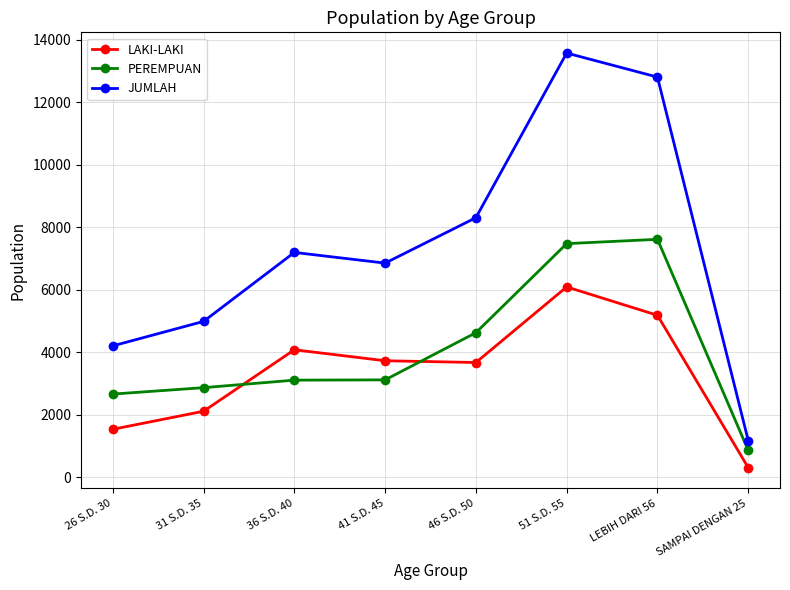

Rank the series at LEBIH DARI 56 from lowest to highest value.

LAKI-LAKI, PEREMPUAN, JUMLAH